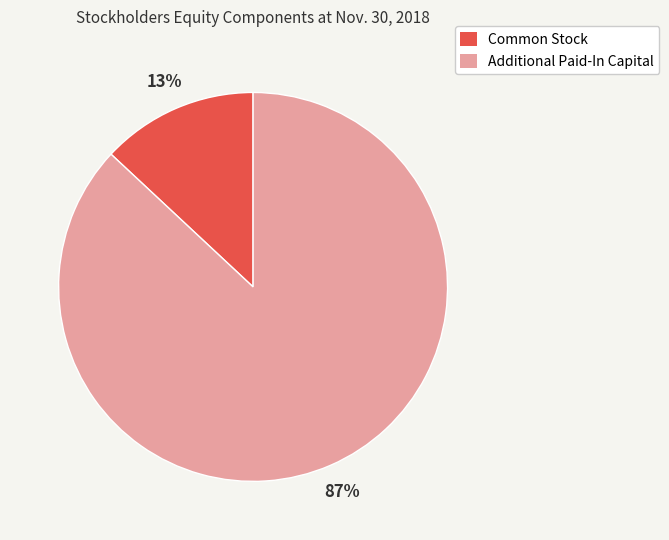

How many slices are in this pie chart?

2